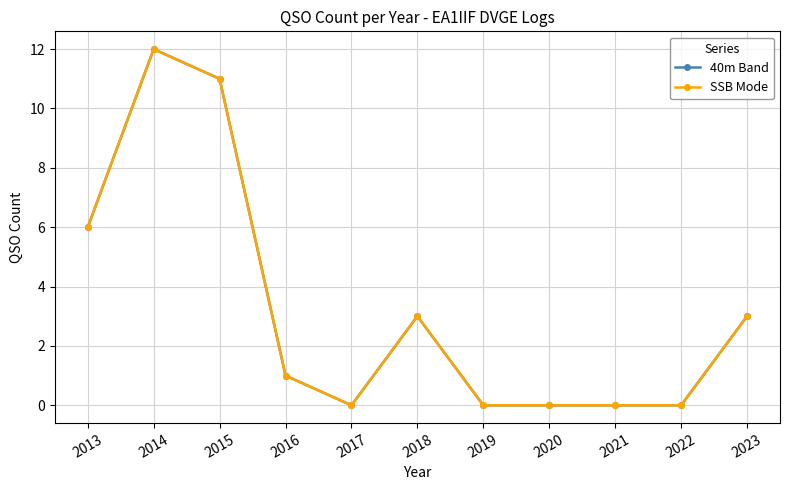

What is the maximum value for SSB Mode?

12